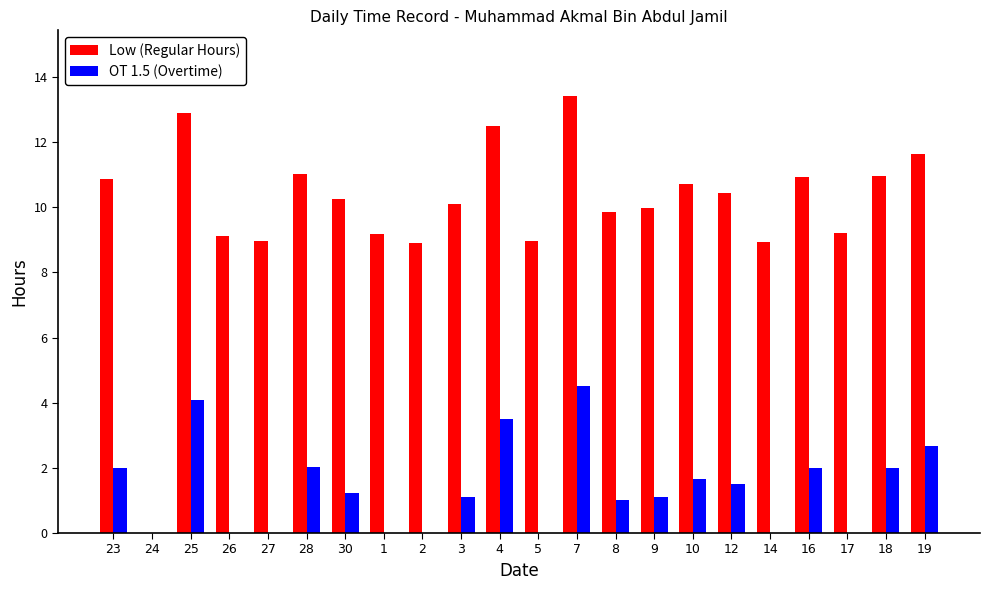

Are the bars horizontal?

No